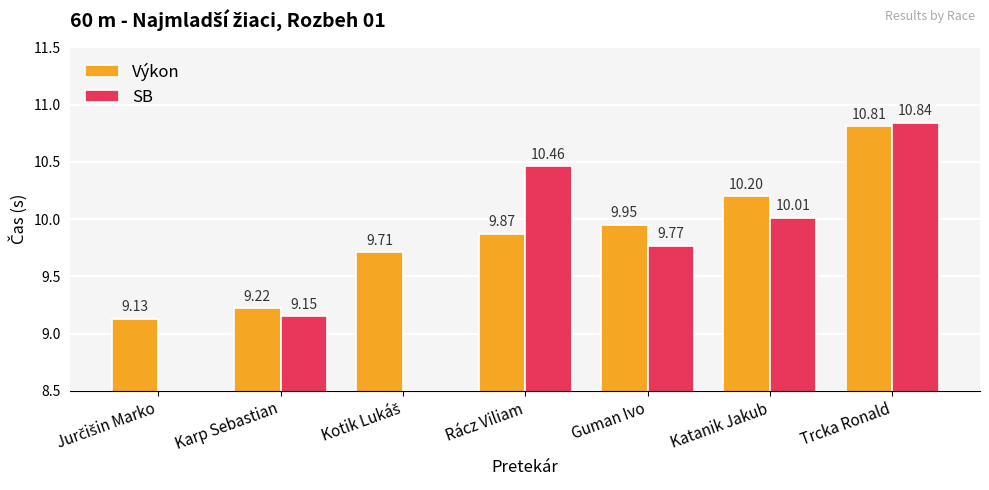

Is it true that Výkon equals 15.5 at Karp Sebastian?

False